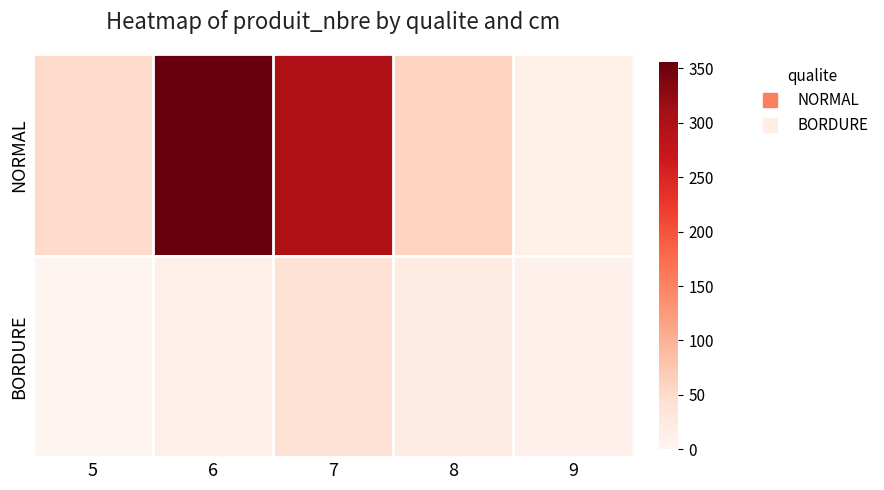

Reading right to left, extract all data points from this chart.

NORMAL: 9=13	8=59	7=298	6=356	5=52
BORDURE: 9=8	8=20	7=39	6=12	5=0